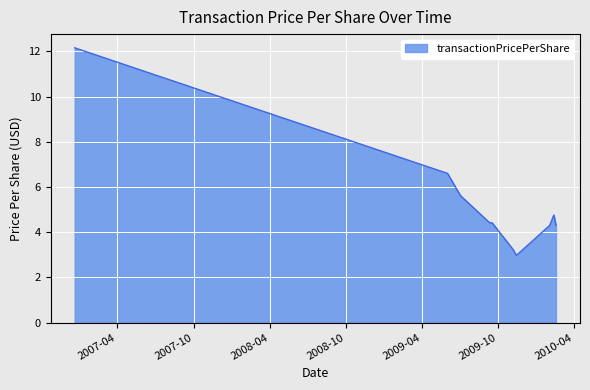

What is the smallest value displayed?

3.0